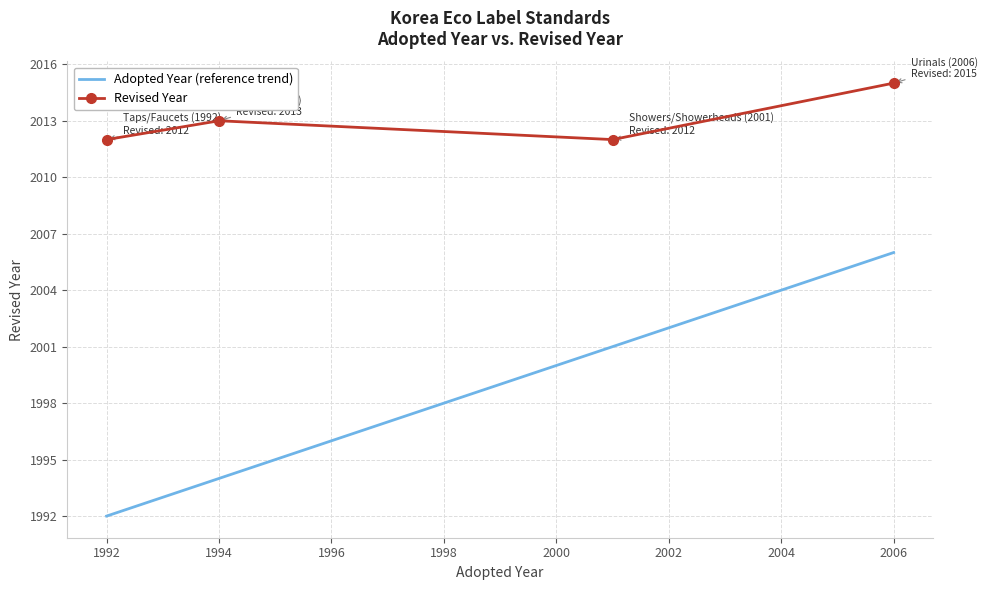

Which series has the largest range (max minus min)?

Adopted Year (reference trend)